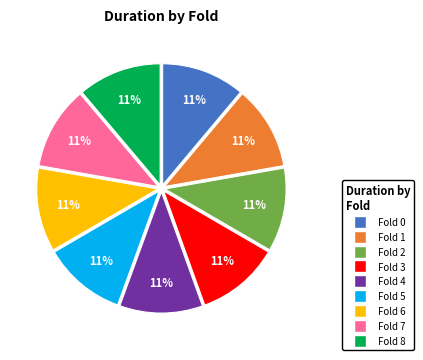

Do Fold 4 and Fold 1 together represent more than half of the pie?

No